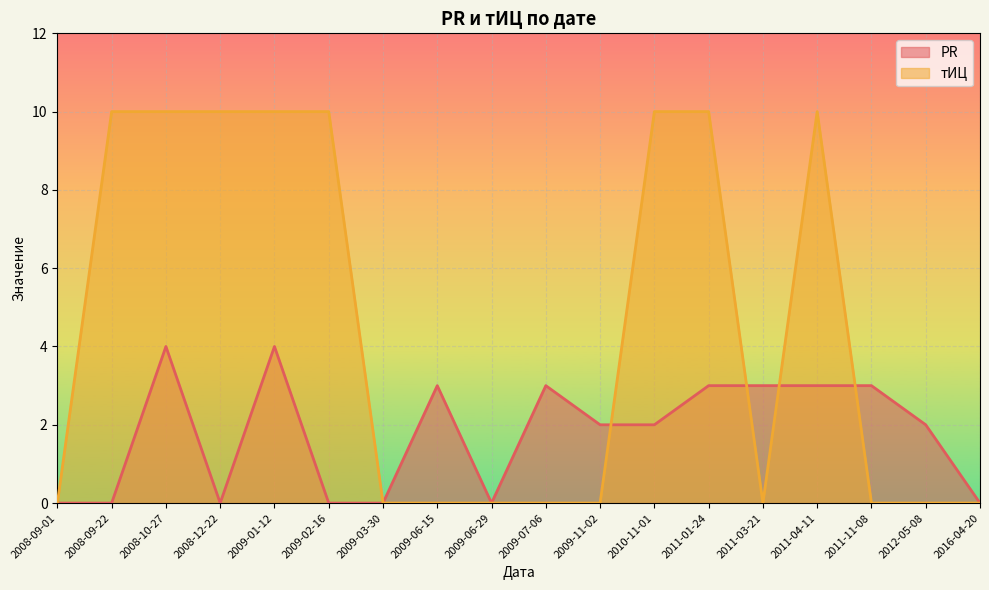

Where is the first local maximum for PR?

2008-10-27